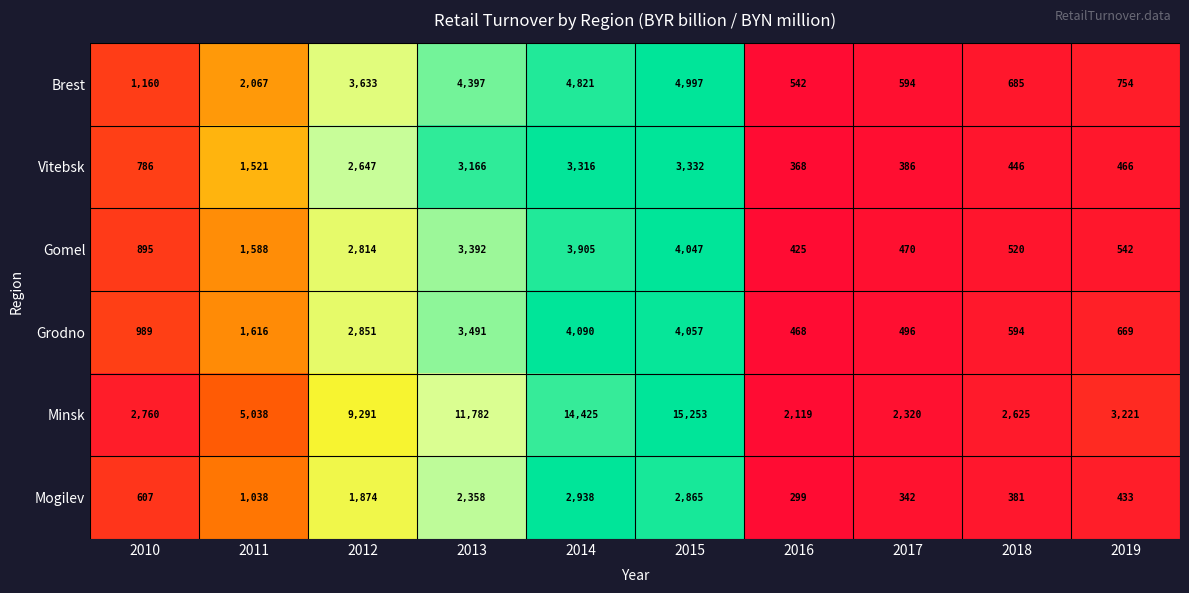

Is it true that Vitebsk equals 226 at 2018?

False